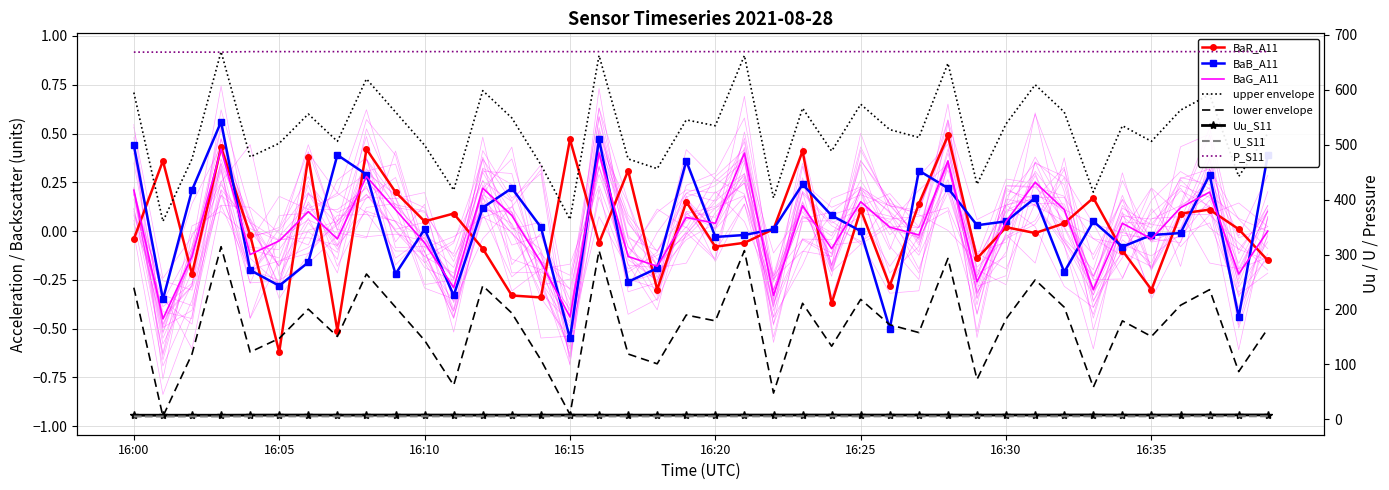

Which series has the largest range (max minus min)?

BaB_A11